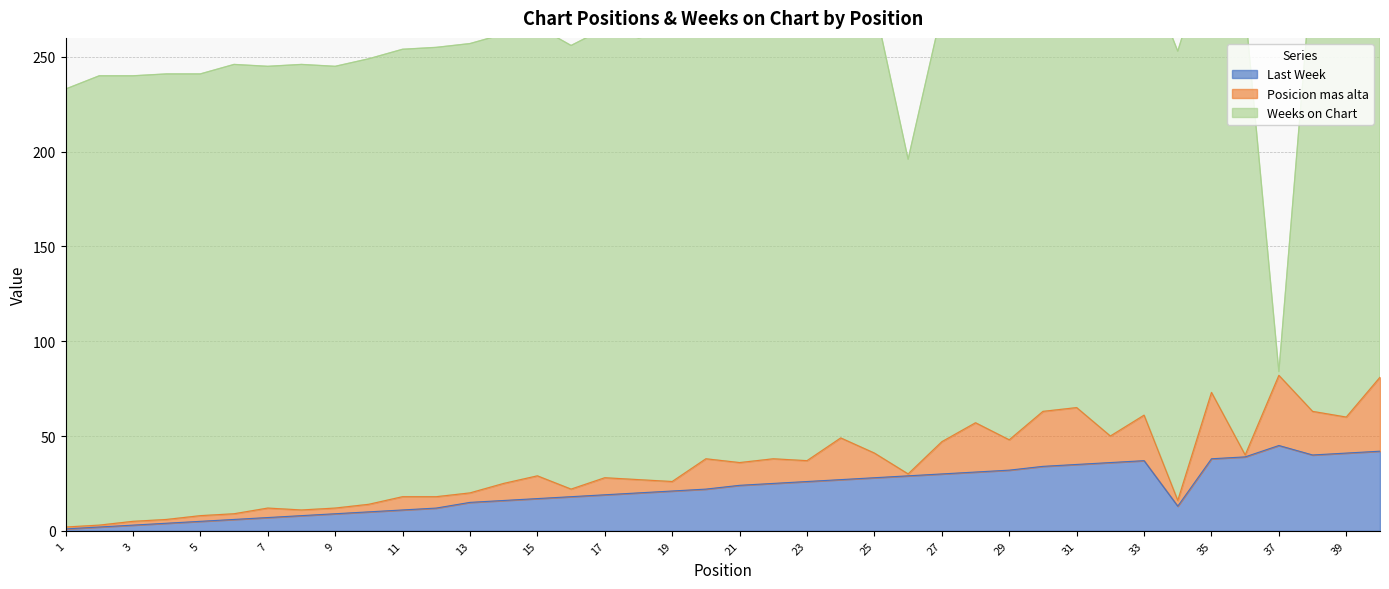

What is the approximate value of Weeks on Chart at 32?

237